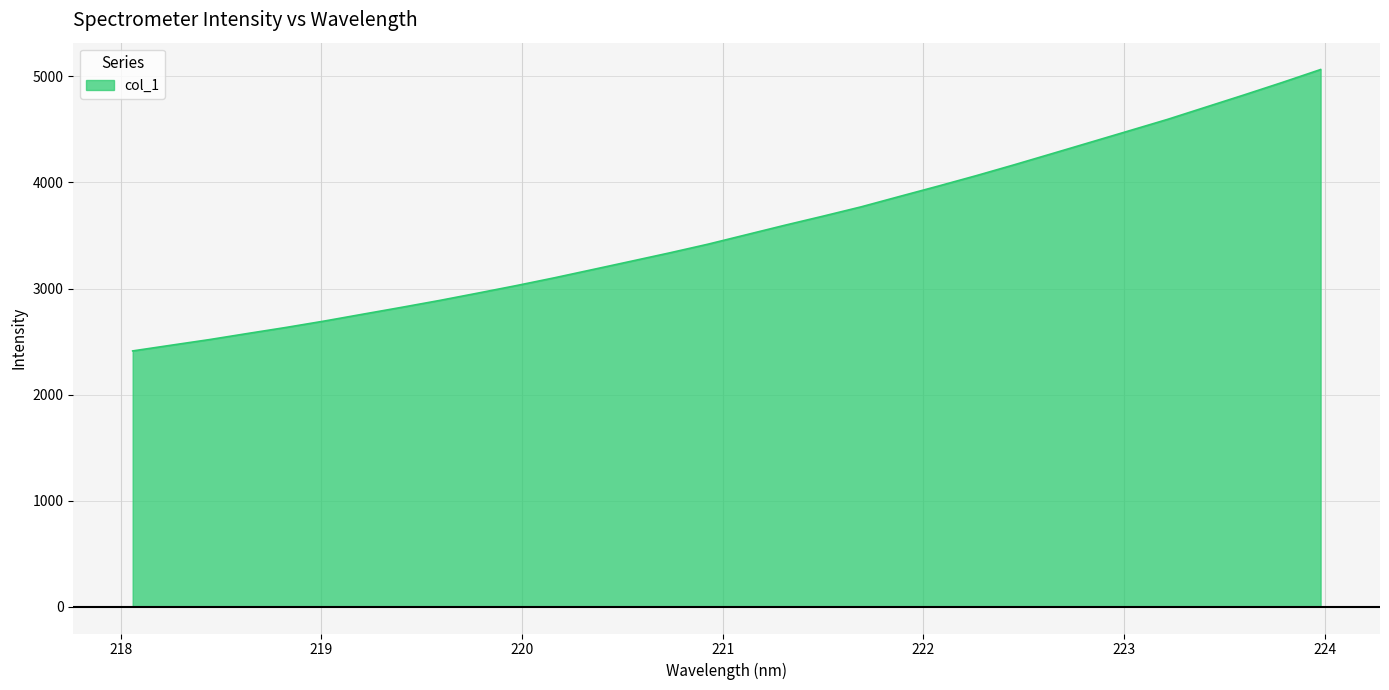

What is the difference between the maximum and minimum values?

2653.6